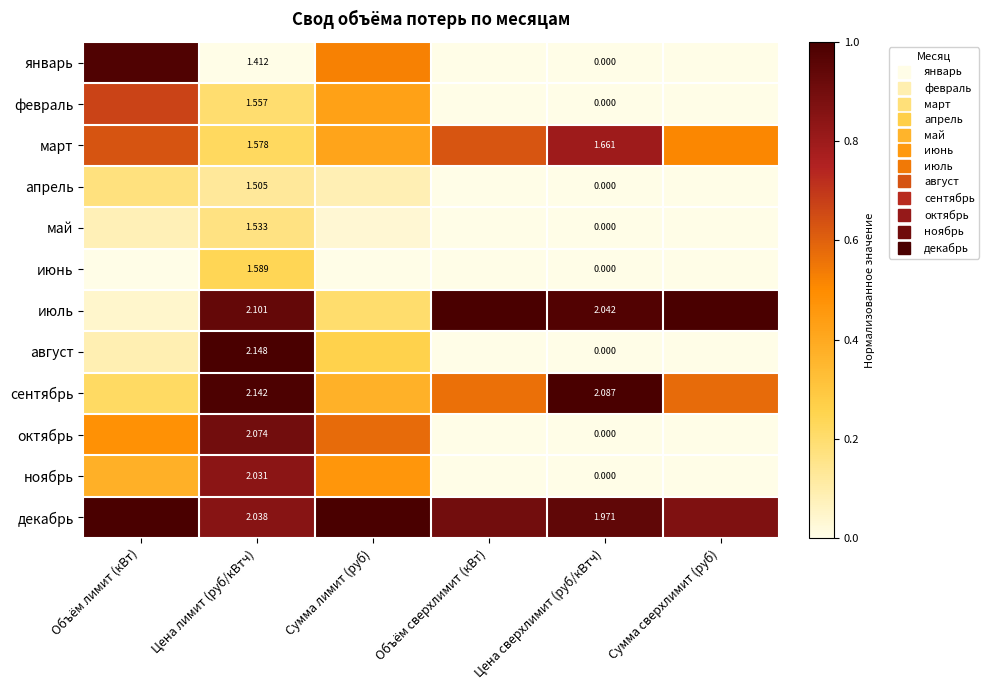

The value of декабрь at Цена лимит (руб/кВтч) is 0.9. True or false?

True